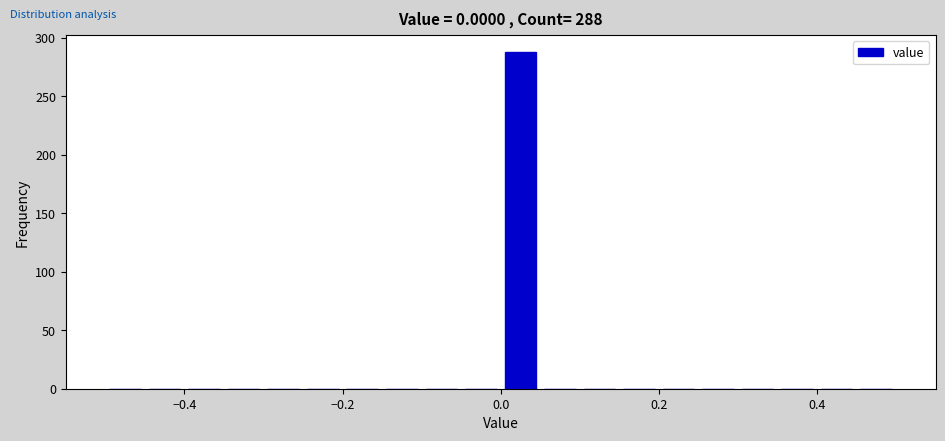

Around what value on the x-axis is the tallest bar? Give the approximate position of its centre, as read against the axis.

0.02